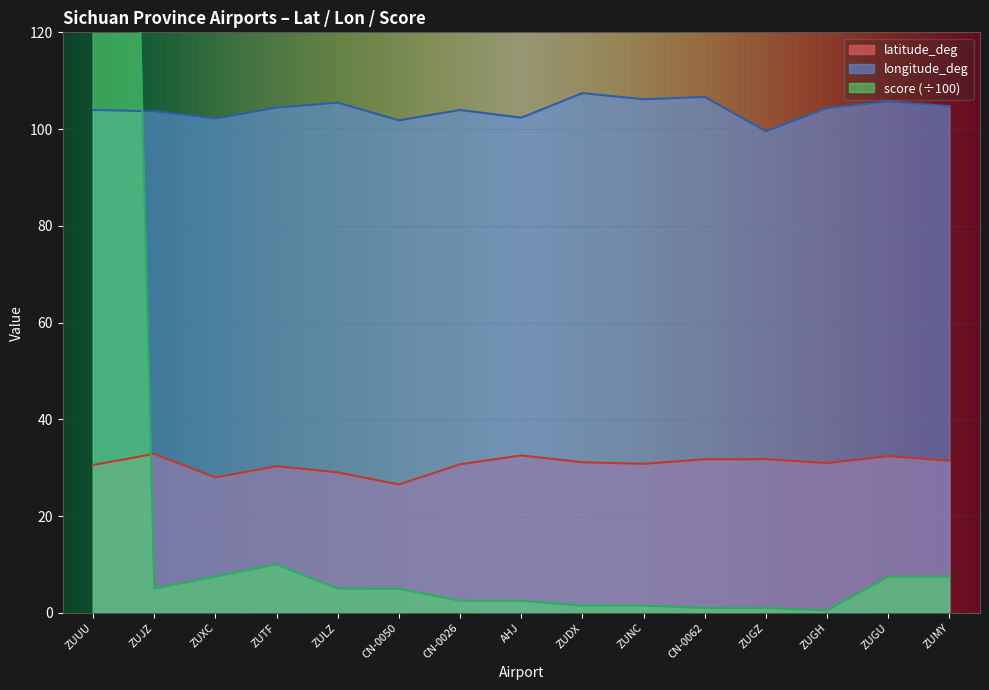

True or false: score has a value of 511.5 at ZUUU.

True